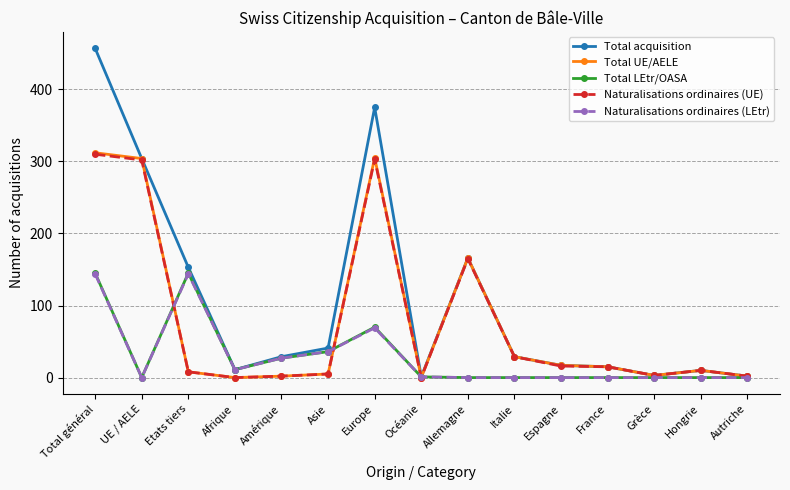

What is the spread (max minus min) of values at Europe?

306